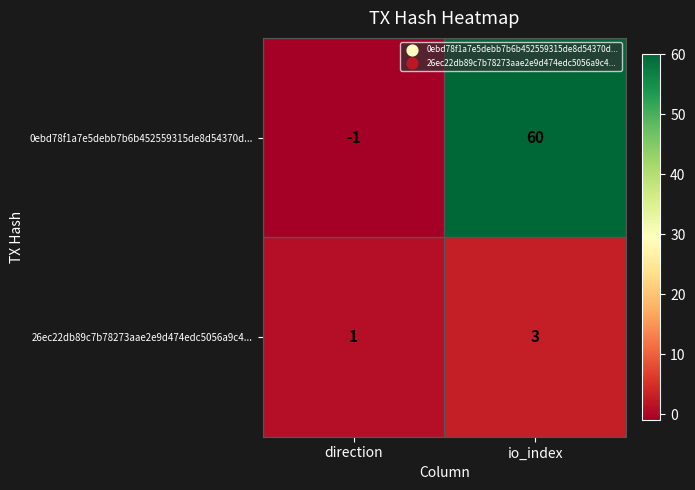

What is the difference between the 0ebd78f1a7e5debb7b6b452559315de8d54370d... values at direction and io_index?

61